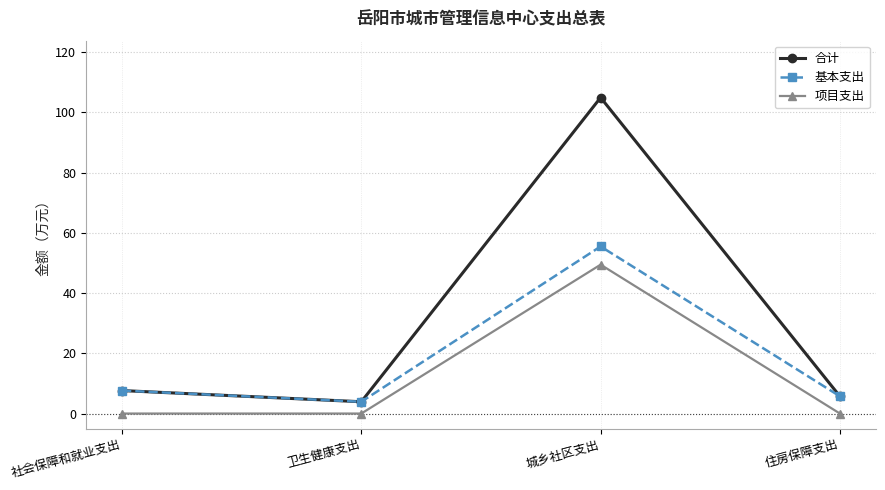

True or false: 基本支出 and 项目支出 intersect in this chart.

False